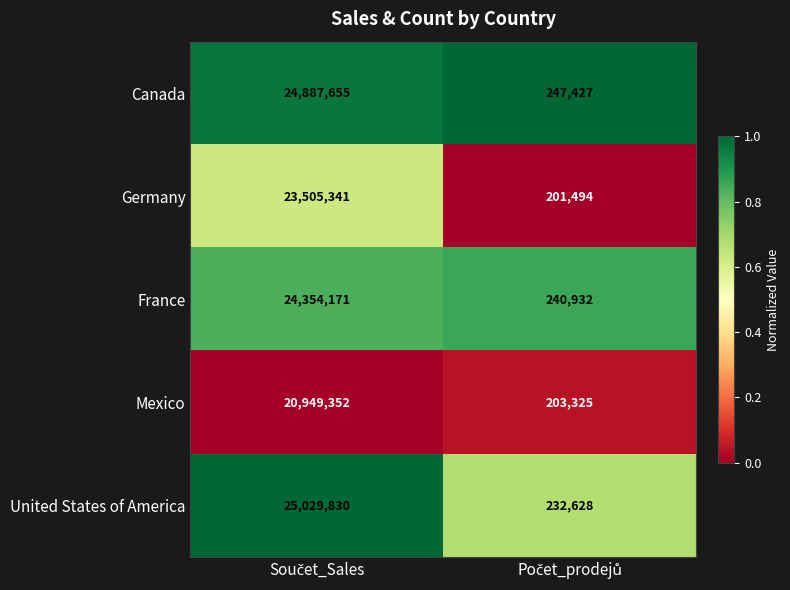

Which series has the largest total across all categories?

United States of America